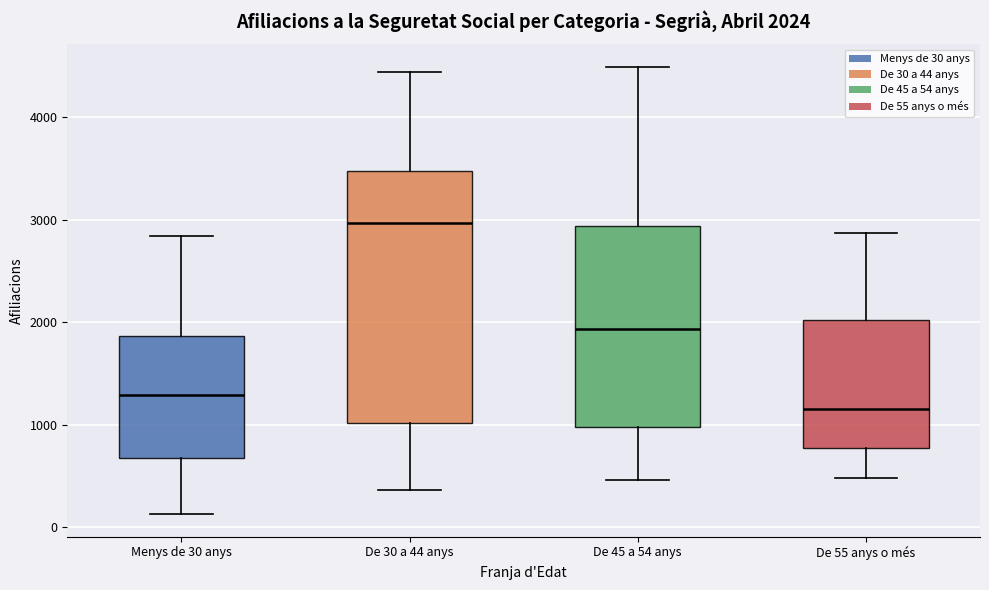

Comparing the boxes themselves (not the whiskers), which one is the tallest?

De 30 a 44 anys